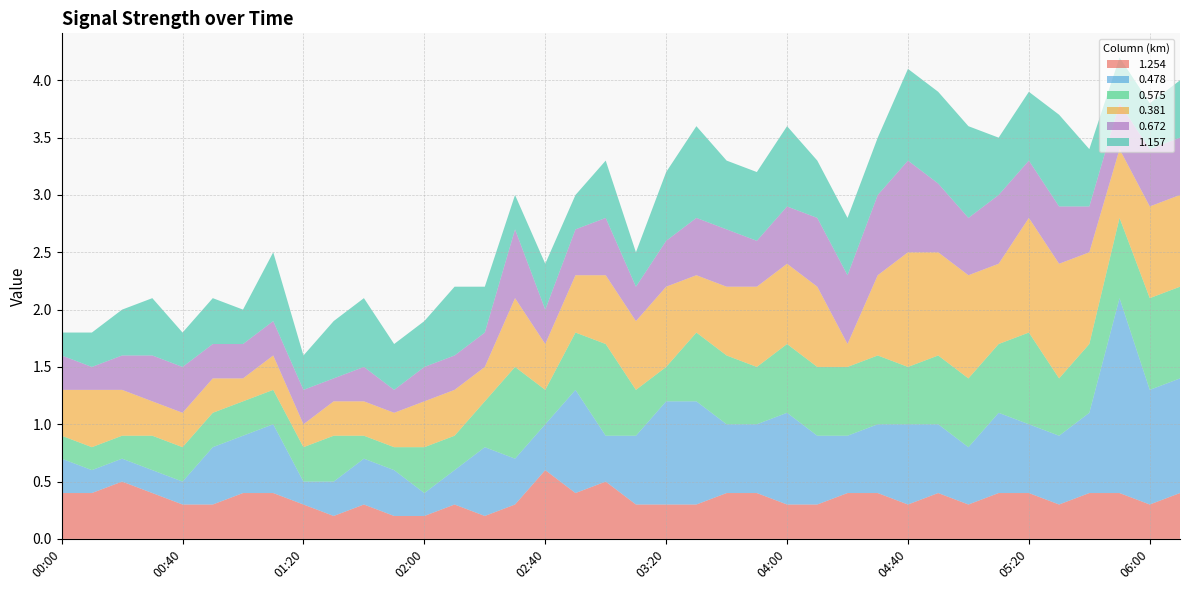

Reading right to left, transcribe all the data shown in this chart.

1.254: 06:10=0.4	06:00=0.3	05:50=0.4	05:40=0.4	05:30=0.3	05:20=0.4	05:10=0.4	05:00=0.3	04:50=0.4	04:40=0.3	04:30=0.4	04:20=0.4	04:10=0.3	04:00=0.3	03:50=0.4	03:40=0.4	03:30=0.3	03:20=0.3	03:10=0.3	03:00=0.5	02:50=0.4	02:40=0.6	02:30=0.3	02:20=0.2	02:10=0.3	02:00=0.2	01:50=0.2	01:40=0.3	01:30=0.2	01:20=0.3	01:10=0.4	01:00=0.4	00:50=0.3	00:40=0.3	00:30=0.4	00:20=0.5	00:10=0.4	00:00=0.4
0.478: 06:10=1.0	06:00=1.0	05:50=1.7	05:40=0.7	05:30=0.6	05:20=0.6	05:10=0.7	05:00=0.5	04:50=0.6	04:40=0.7	04:30=0.6	04:20=0.5	04:10=0.6	04:00=0.8	03:50=0.6	03:40=0.6	03:30=0.9	03:20=0.9	03:10=0.6	03:00=0.4	02:50=0.9	02:40=0.4	02:30=0.4	02:20=0.6	02:10=0.3	02:00=0.2	01:50=0.4	01:40=0.4	01:30=0.3	01:20=0.2	01:10=0.6	01:00=0.5	00:50=0.5	00:40=0.2	00:30=0.2	00:20=0.2	00:10=0.2	00:00=0.3
0.575: 06:10=0.8	06:00=0.8	05:50=0.7	05:40=0.6	05:30=0.5	05:20=0.8	05:10=0.6	05:00=0.6	04:50=0.6	04:40=0.5	04:30=0.6	04:20=0.6	04:10=0.6	04:00=0.6	03:50=0.5	03:40=0.6	03:30=0.6	03:20=0.3	03:10=0.4	03:00=0.8	02:50=0.5	02:40=0.3	02:30=0.8	02:20=0.4	02:10=0.3	02:00=0.4	01:50=0.2	01:40=0.2	01:30=0.4	01:20=0.3	01:10=0.3	01:00=0.3	00:50=0.3	00:40=0.3	00:30=0.3	00:20=0.2	00:10=0.2	00:00=0.2
0.381: 06:10=0.8	06:00=0.8	05:50=0.6	05:40=0.8	05:30=1.0	05:20=1.0	05:10=0.7	05:00=0.9	04:50=0.9	04:40=1.0	04:30=0.7	04:20=0.2	04:10=0.7	04:00=0.7	03:50=0.7	03:40=0.6	03:30=0.5	03:20=0.7	03:10=0.6	03:00=0.6	02:50=0.5	02:40=0.4	02:30=0.6	02:20=0.3	02:10=0.4	02:00=0.4	01:50=0.3	01:40=0.3	01:30=0.3	01:20=0.2	01:10=0.3	01:00=0.2	00:50=0.3	00:40=0.3	00:30=0.3	00:20=0.4	00:10=0.5	00:00=0.4
0.672: 06:10=0.5	06:00=0.5	05:50=0.4	05:40=0.4	05:30=0.5	05:20=0.5	05:10=0.6	05:00=0.5	04:50=0.6	04:40=0.8	04:30=0.7	04:20=0.6	04:10=0.6	04:00=0.5	03:50=0.4	03:40=0.5	03:30=0.5	03:20=0.4	03:10=0.3	03:00=0.5	02:50=0.4	02:40=0.3	02:30=0.6	02:20=0.3	02:10=0.3	02:00=0.3	01:50=0.2	01:40=0.3	01:30=0.2	01:20=0.3	01:10=0.3	01:00=0.3	00:50=0.3	00:40=0.4	00:30=0.4	00:20=0.3	00:10=0.2	00:00=0.3
1.157: 06:10=0.5	06:00=0.4	05:50=0.4	05:40=0.5	05:30=0.8	05:20=0.6	05:10=0.5	05:00=0.8	04:50=0.8	04:40=0.8	04:30=0.5	04:20=0.5	04:10=0.5	04:00=0.7	03:50=0.6	03:40=0.6	03:30=0.8	03:20=0.6	03:10=0.3	03:00=0.5	02:50=0.3	02:40=0.4	02:30=0.3	02:20=0.4	02:10=0.6	02:00=0.4	01:50=0.4	01:40=0.6	01:30=0.5	01:20=0.3	01:10=0.6	01:00=0.3	00:50=0.4	00:40=0.3	00:30=0.5	00:20=0.4	00:10=0.3	00:00=0.2